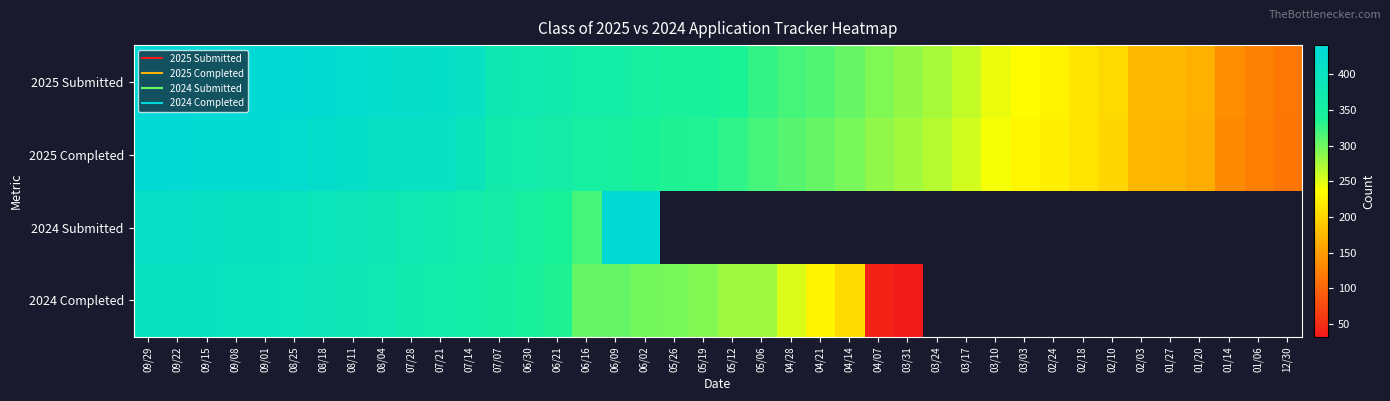

Read the 2025 Completed value at 06/21.

361.0